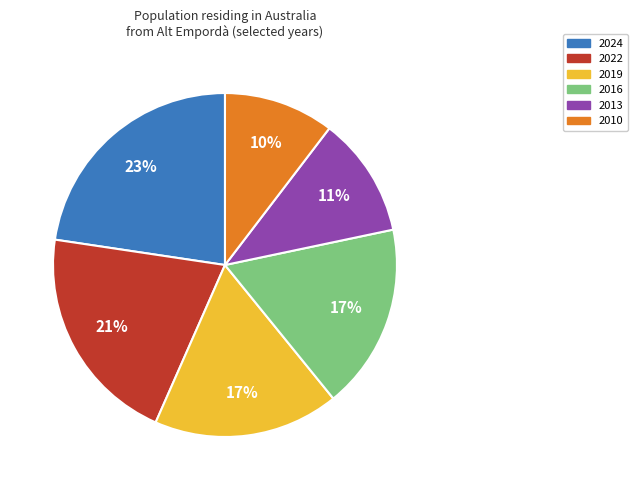

To the nearest percent, what is the average slice percentage?

17%